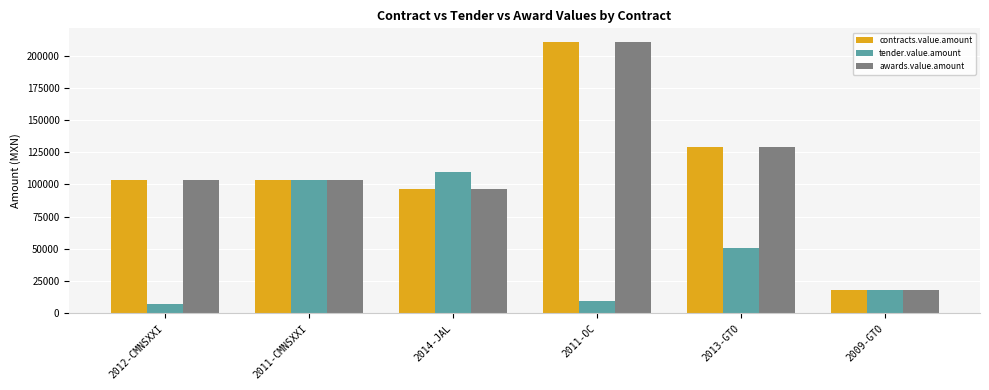

What position from the left is 2011-OC?

4